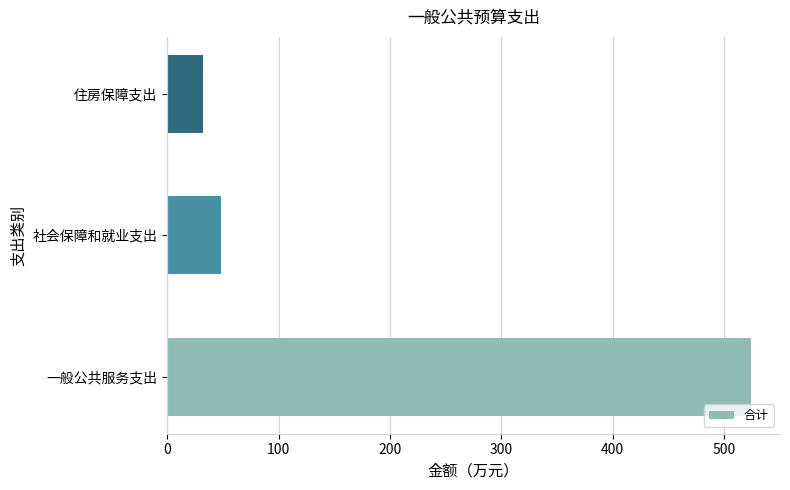

Rank the categories by value from lowest to highest.

住房保障支出, 社会保障和就业支出, 一般公共服务支出